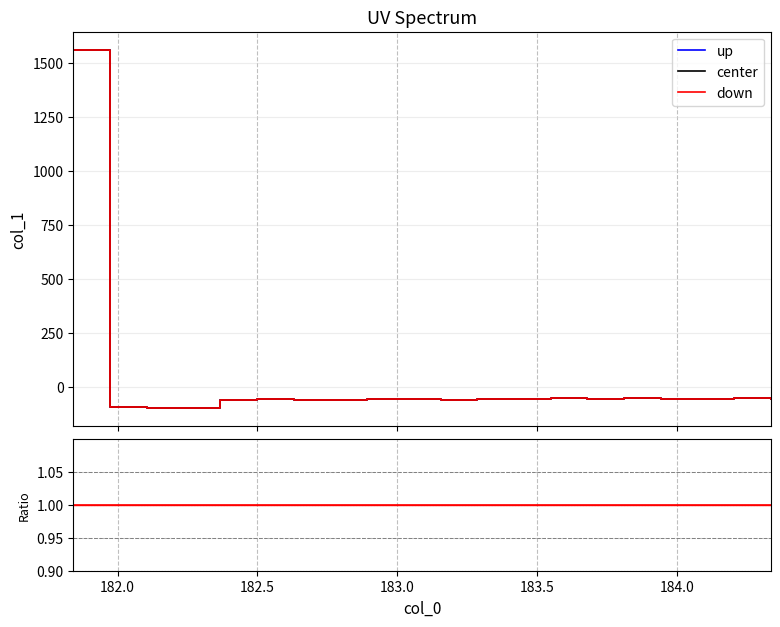

True or false: down has more than 1 points higher than both neighbors.

False